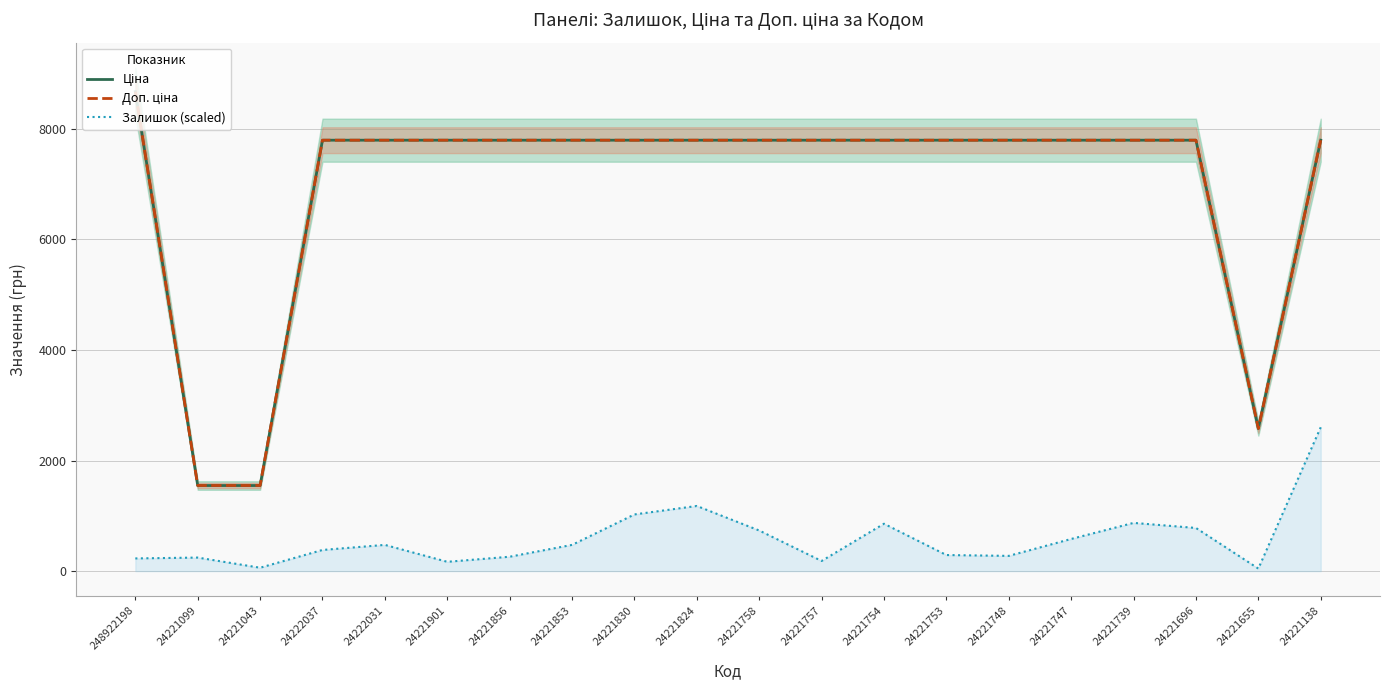

At which category does the chart reach its minimum across all series?

24221655